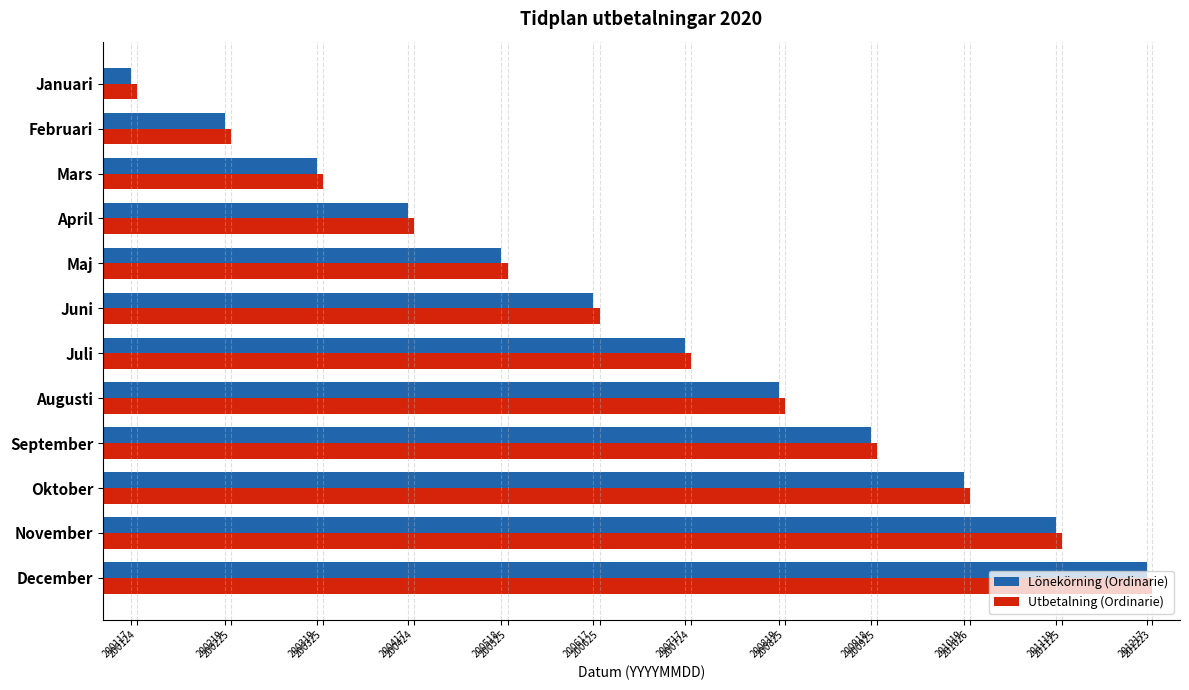

Count the number of categories in the chart.

12